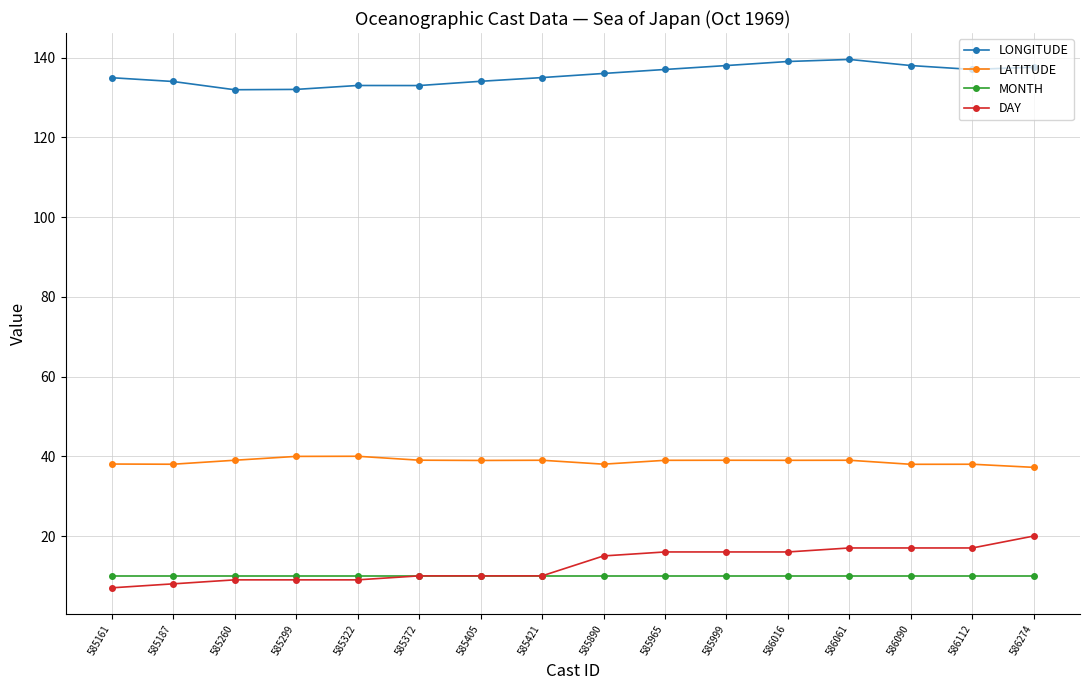

What value does the LATITUDE series have at 586090?

38.0